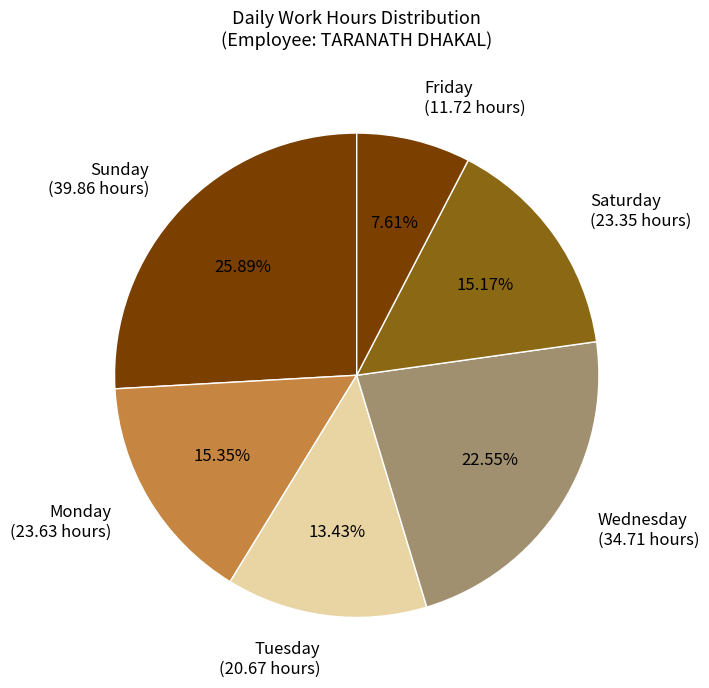

Is the sum of Tuesday (20.67 hours) and Saturday (23.35 hours) greater than half?

No